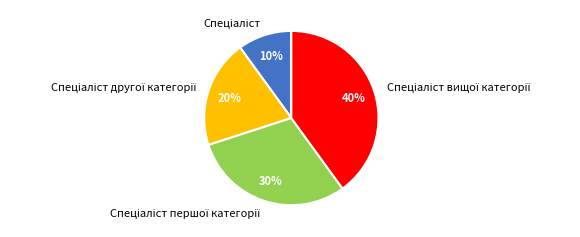

How many segments does this pie chart have?

4